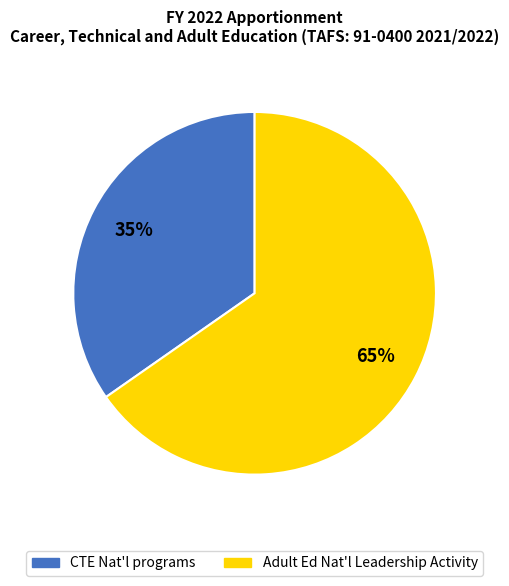

Is the sum of CTE Nat'l programs and Adult Ed Nat'l Leadership Activity greater than half?

Yes